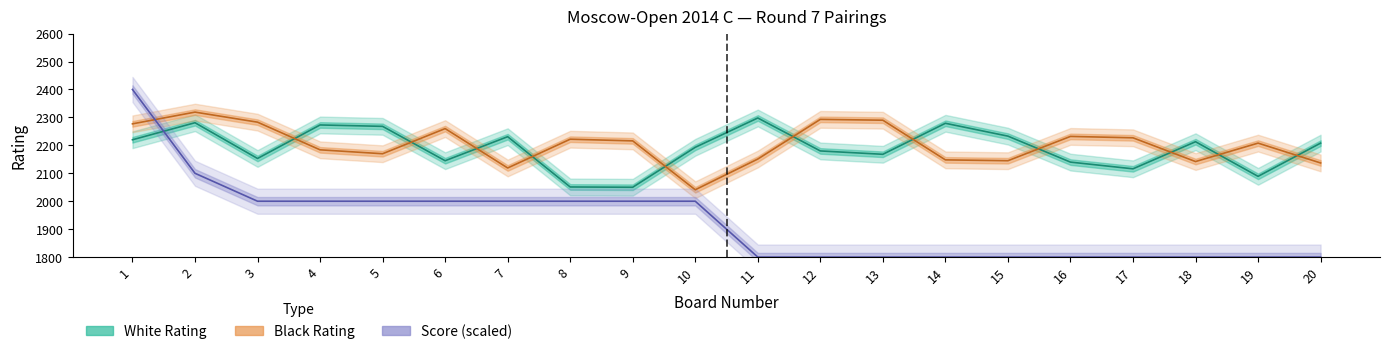

Does the chart have visible grid lines?

No